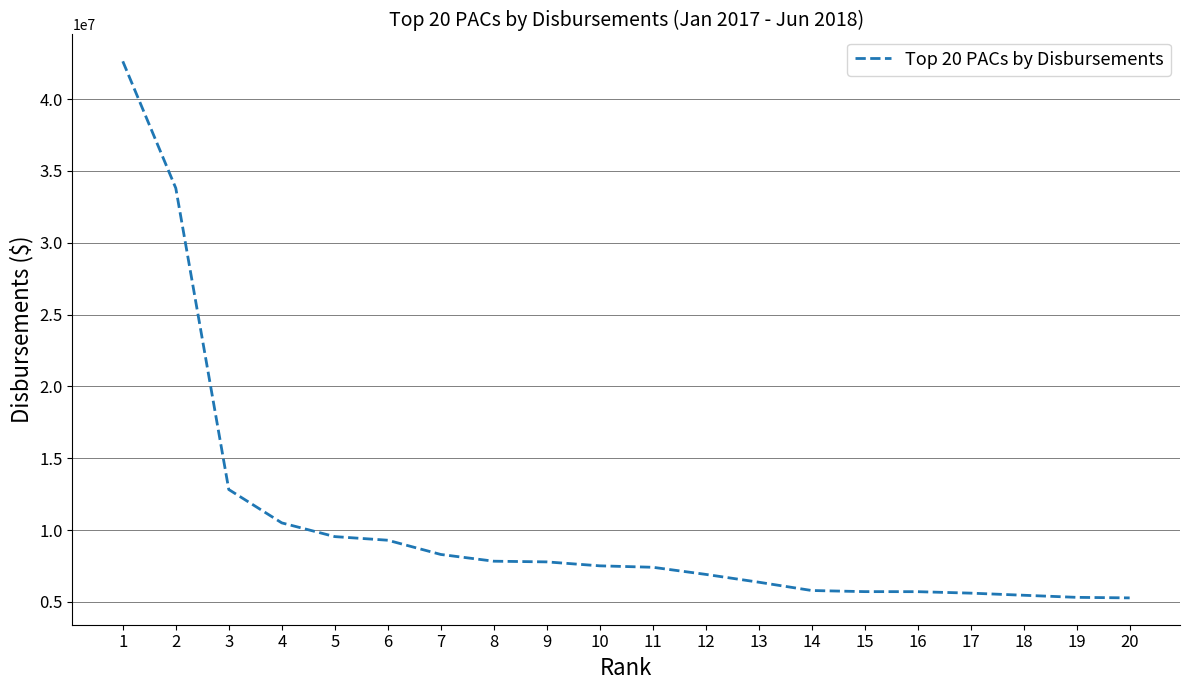

Between 3 and 9, which is larger?

3